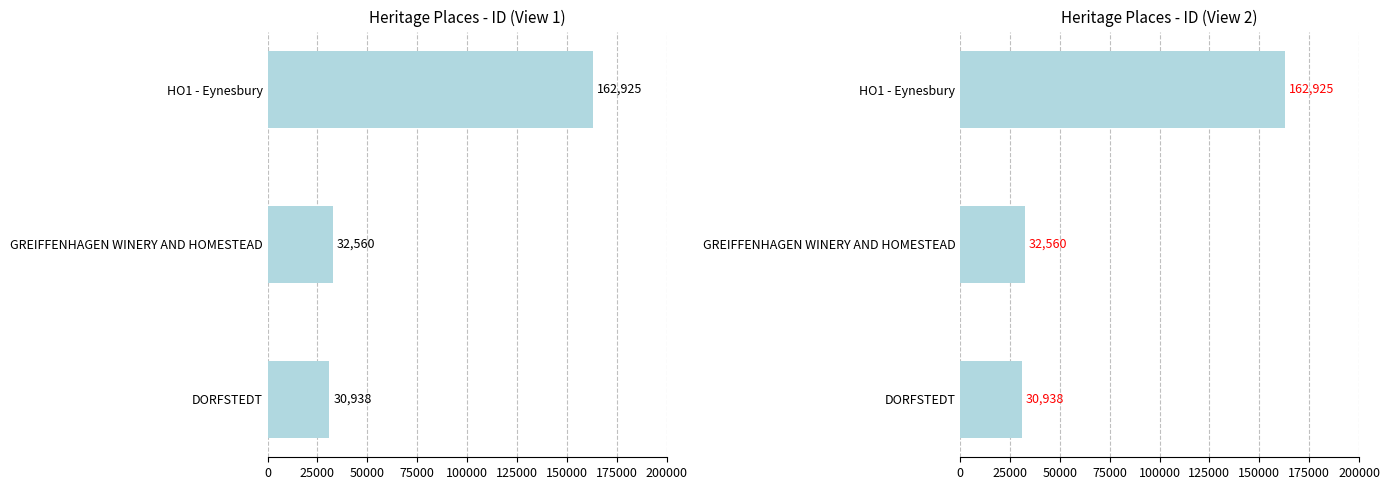

What is the value of the 2nd bar from the left?

32560